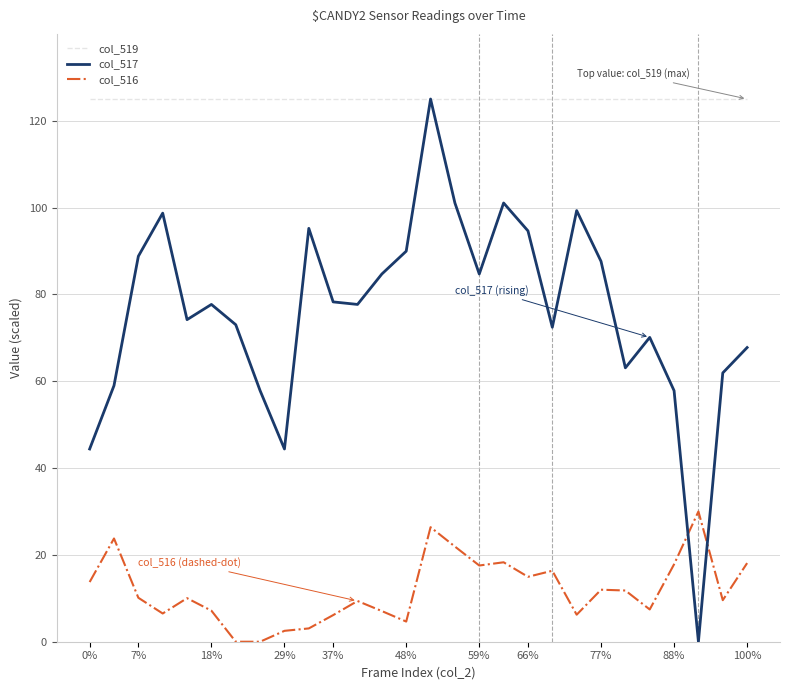

Rank the series by their average value, from highest to lowest.

col_519, col_517, col_516